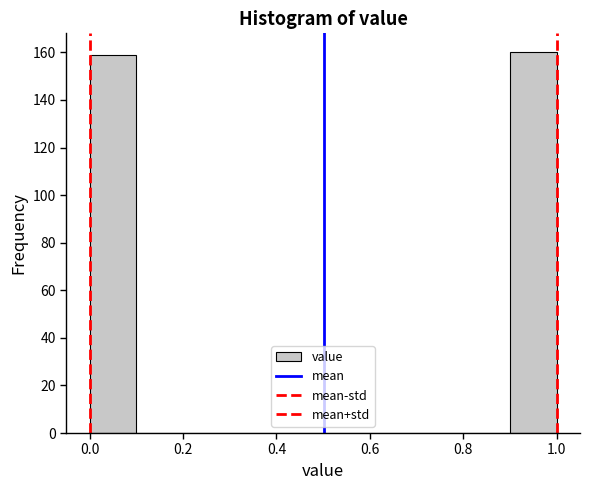

Reading left to right, transcribe this chart: for each bar, give the range it covers on the x-axis and its height. The values are not printed on the chart, so give them approximately, as read against the axis.

0.0 to 0.1: 160
0.1 to 0.2: 0
0.2 to 0.3: 0
0.3 to 0.4: 0
0.4 to 0.5: 0
0.5 to 0.6: 0
0.6 to 0.7: 0
0.7 to 0.8: 0
0.8 to 0.9: 0
0.9 to 1.0: 160